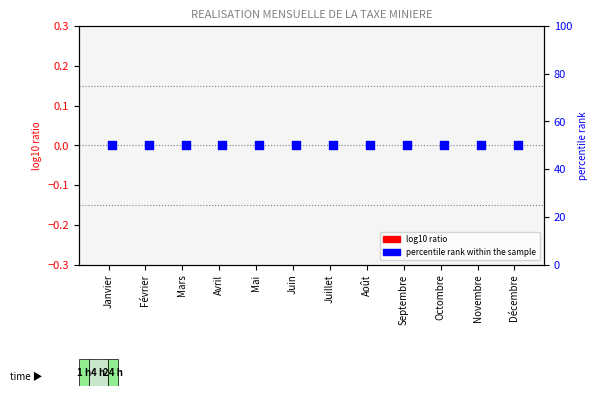

Which series has the largest total across all categories?

percentile rank within the sample